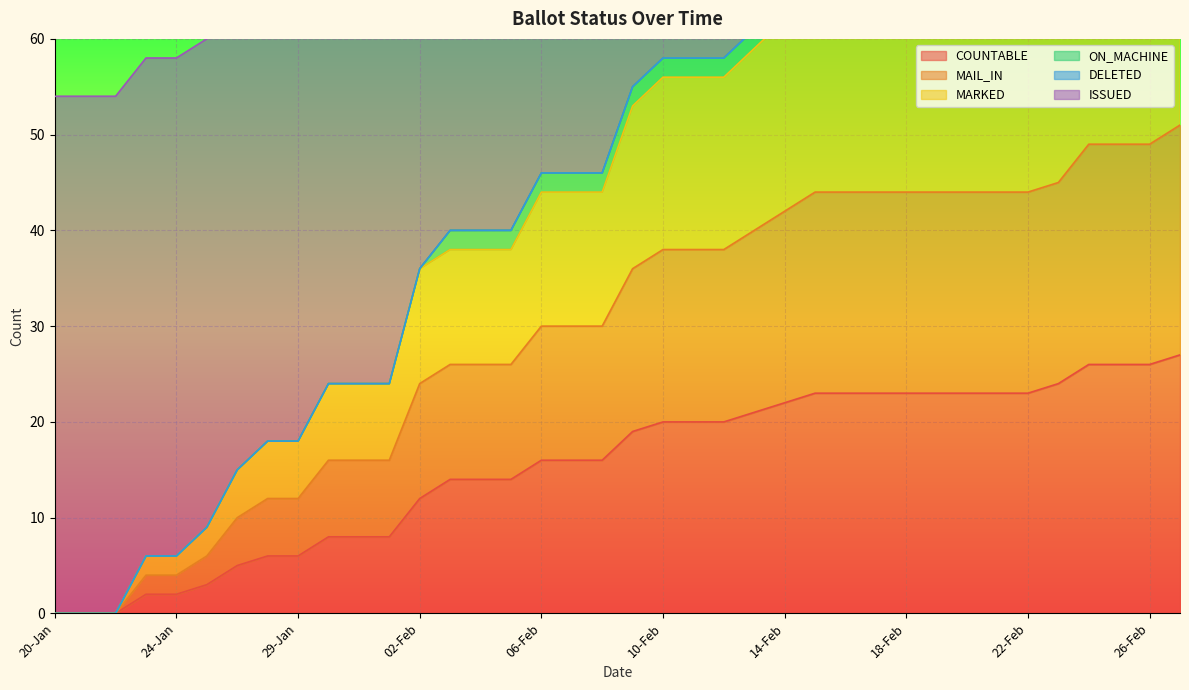

What is the sum of all COUNTABLE values?

585